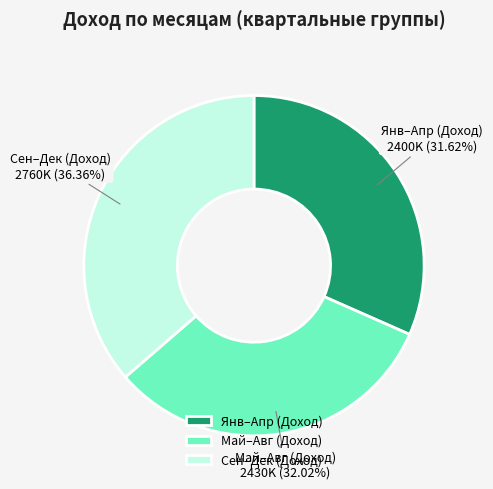

Approximately how many times larger is the value at Май–Авг (Доход) compared to Янв–Апр (Доход)?

1.0